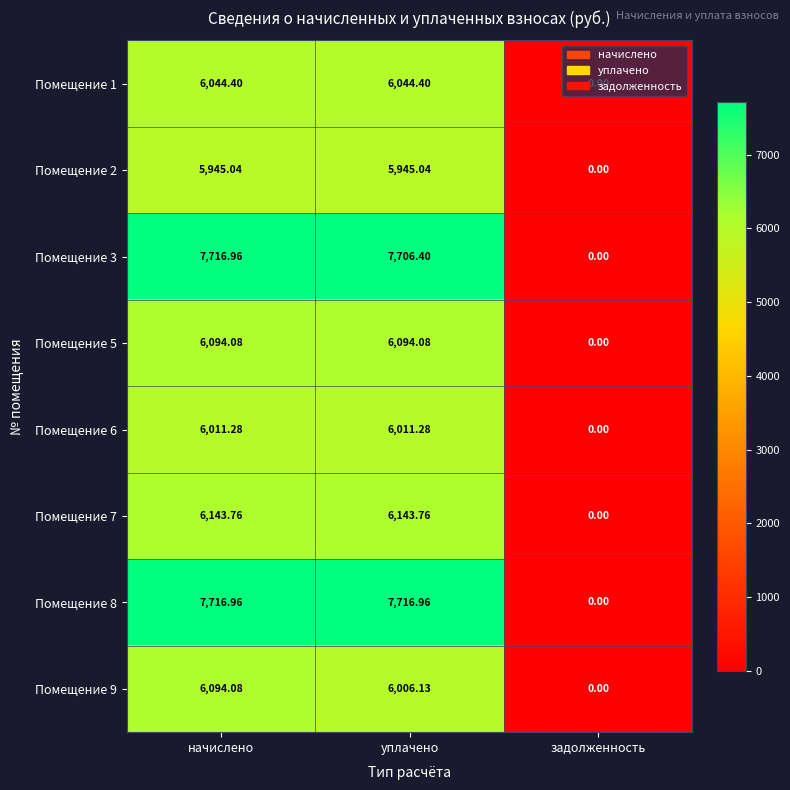

At уплачено, list the series in order from largest to smallest.

Помещение 8, Помещение 3, Помещение 7, Помещение 5, Помещение 1, Помещение 6, Помещение 9, Помещение 2